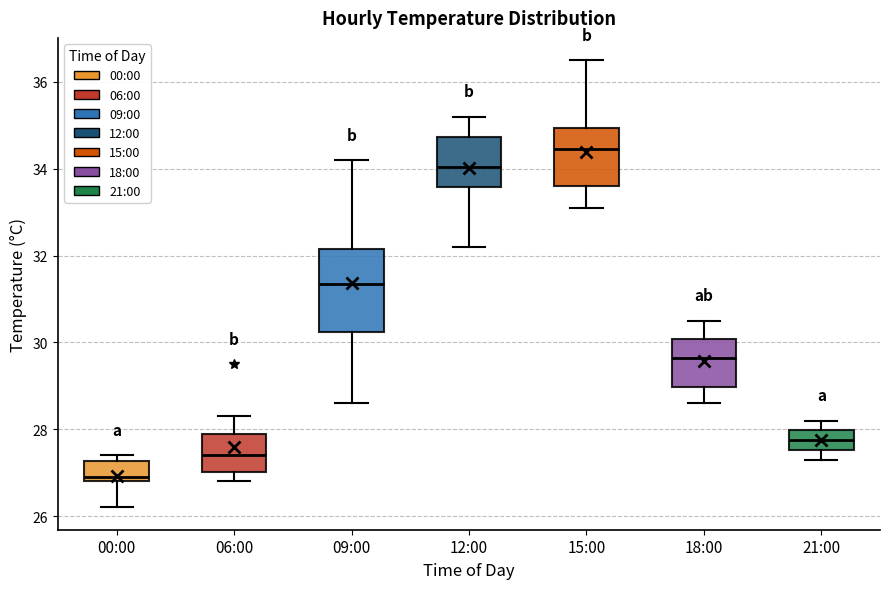

Which box's median line is the lowest?

00:00